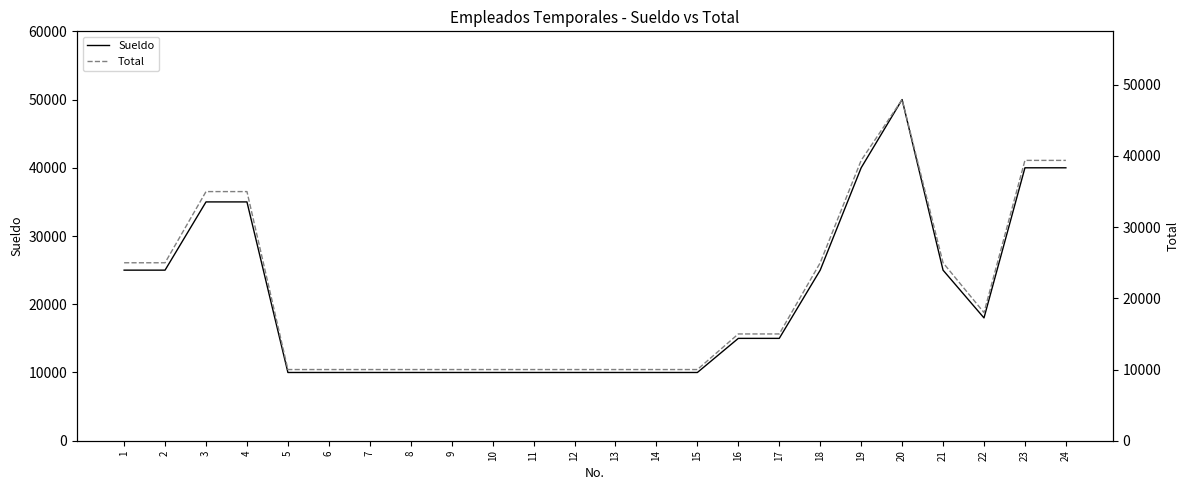

Which has a higher value, 8 or 5?

8